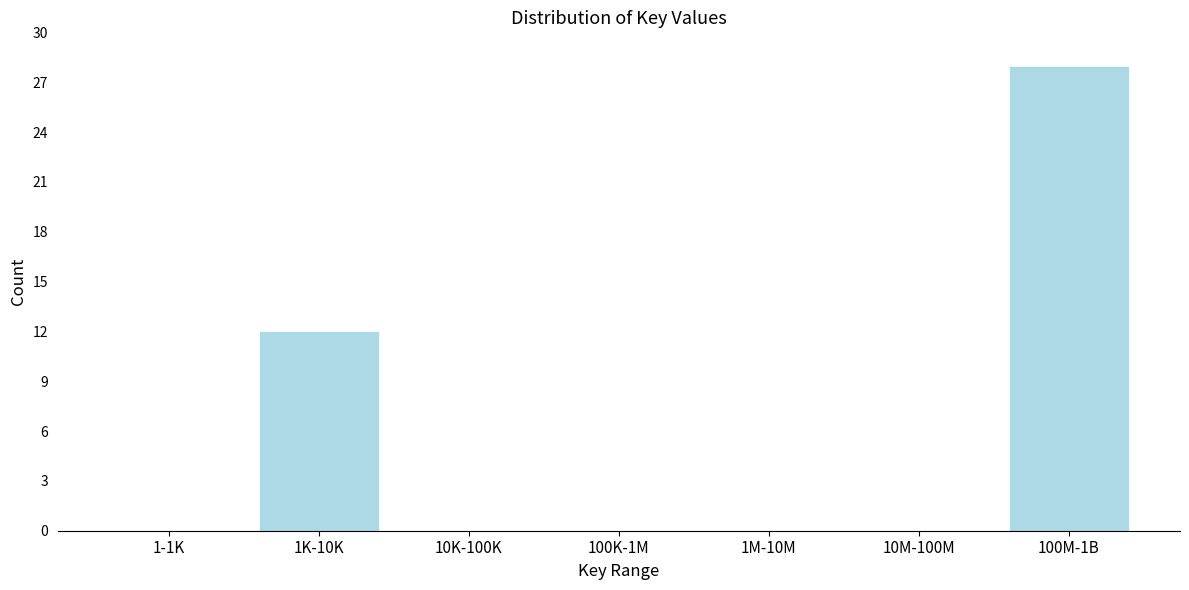

Reading left to right, extract all data points from this chart.

1-1K=0	1K-10K=12	10K-100K=0	100K-1M=0	1M-10M=0	10M-100M=0	100M-1B=28